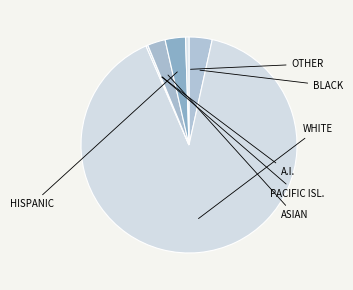

Rank the categories by value from lowest to highest.

Native Hawaiian and Other Pacific, American Indian and Alaska Native, Some Other Race alone, Asian alone, Hispanic or Latino, Black or African American alone, White alone